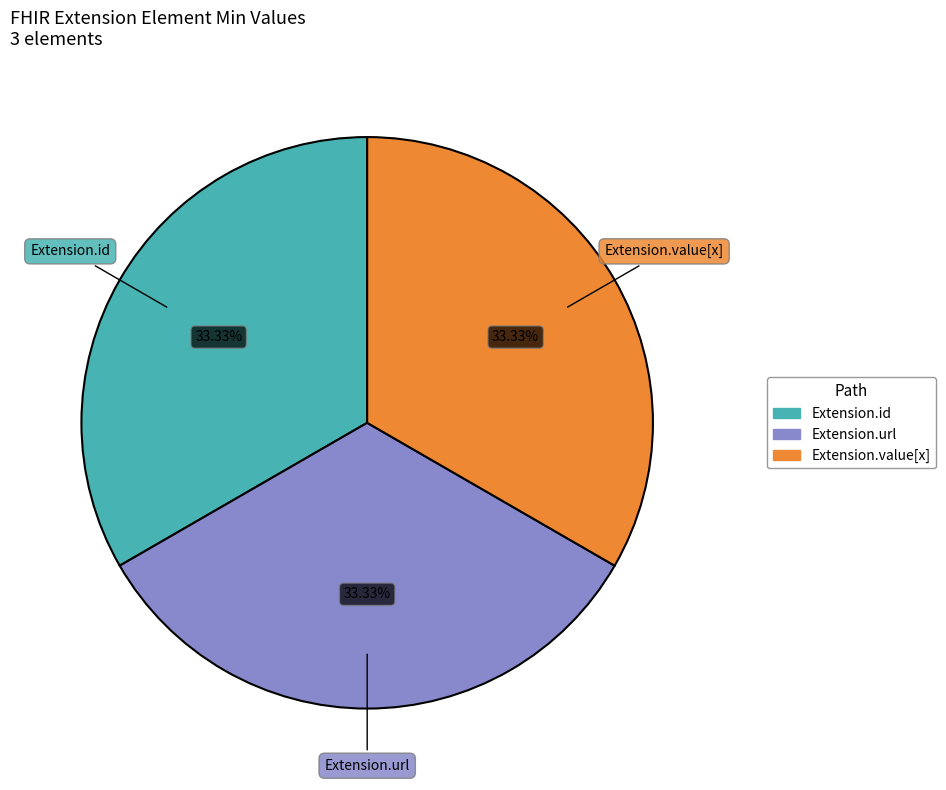

Is there a majority slice in this chart?

No